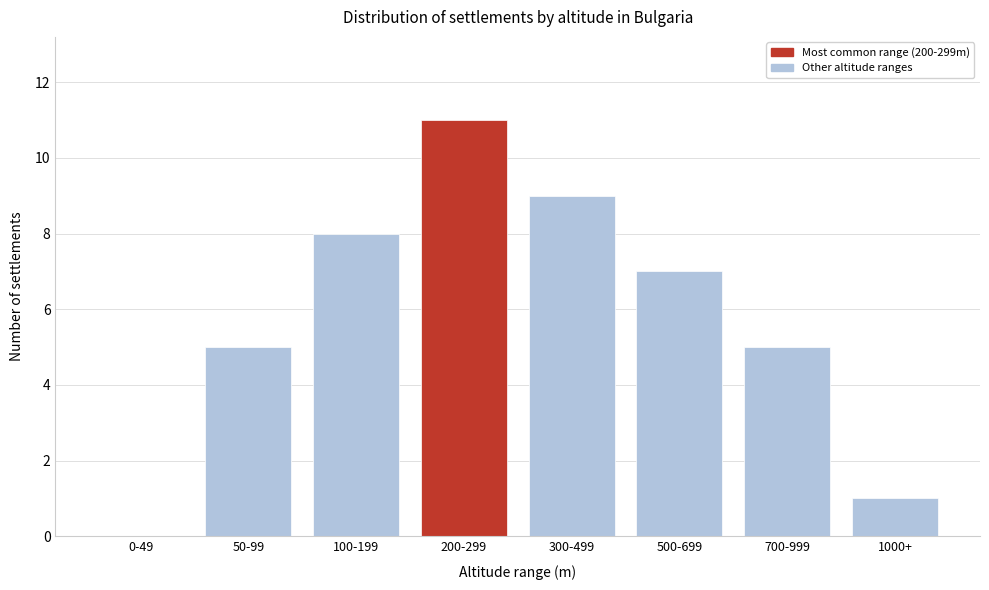

Reading right to left, transcribe all the data shown in this chart.

1000+=1	700-999=5	500-699=7	300-499=9	200-299=11	100-199=8	50-99=5	0-49=0